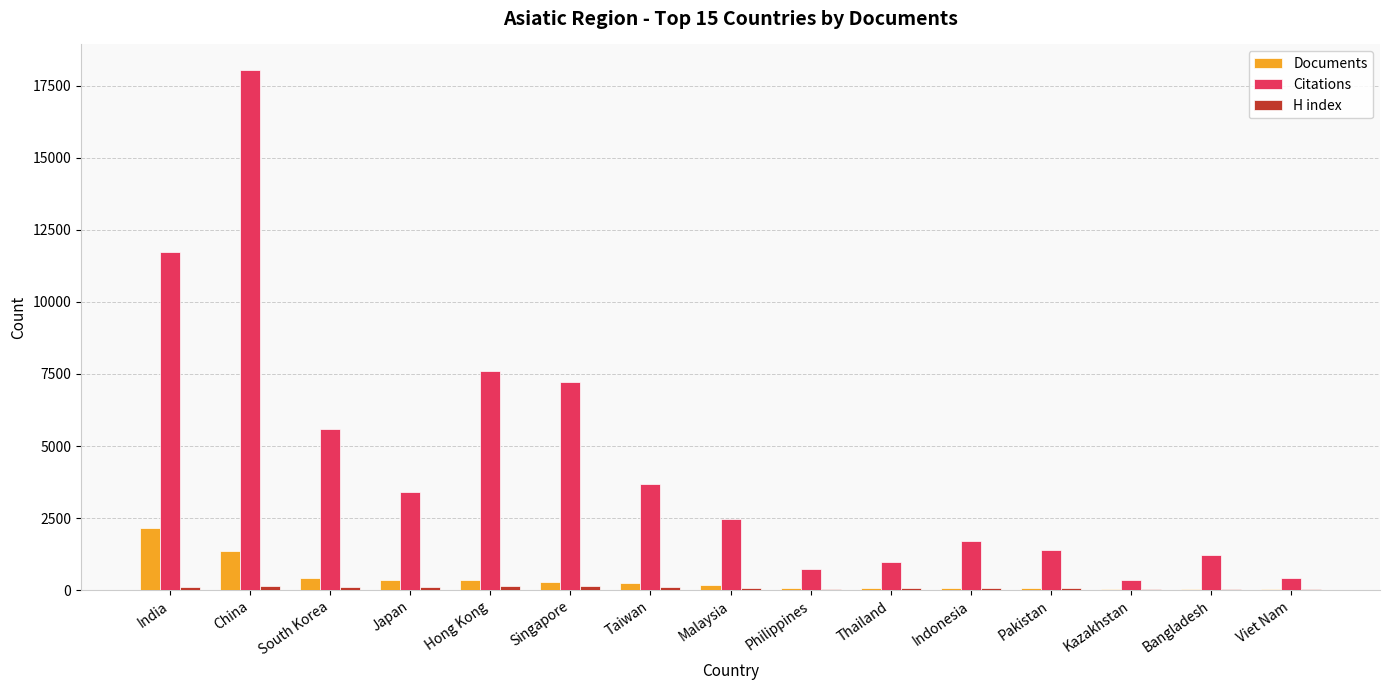

At which category is the sum across all series the highest?

China